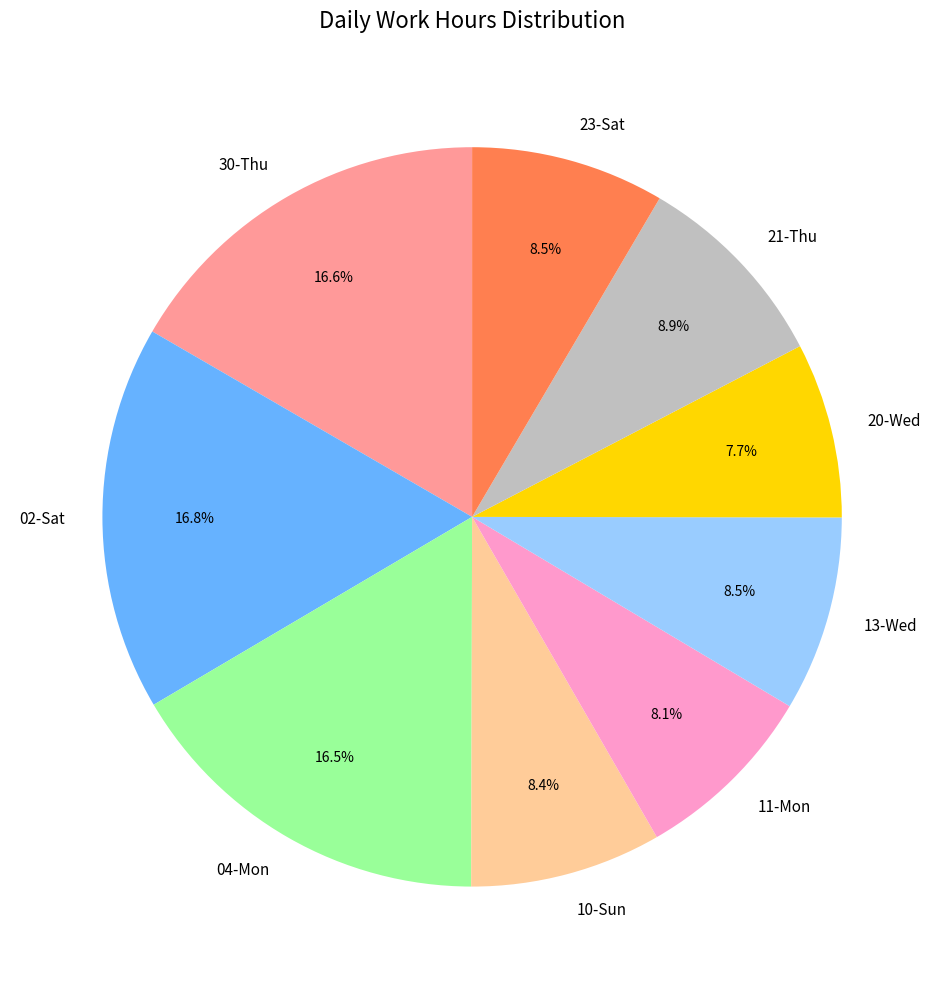

How many segments does this pie chart have?

9